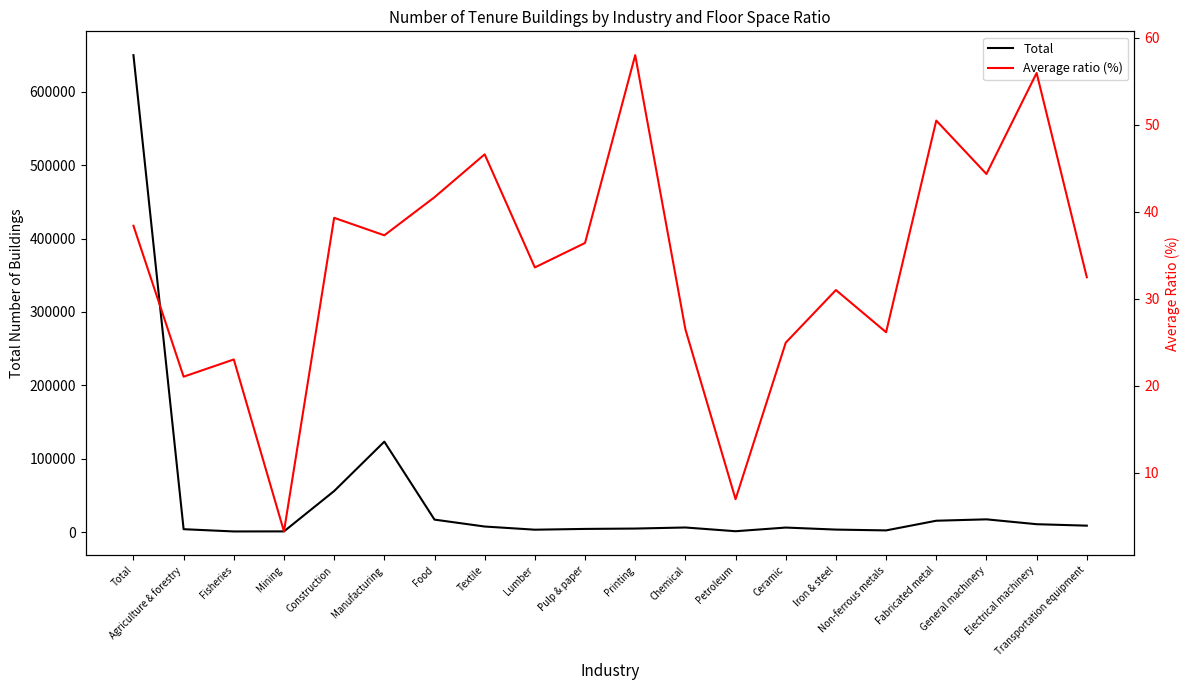

What is the difference between the maximum and minimum values in the Average ratio (%) series?

54.8